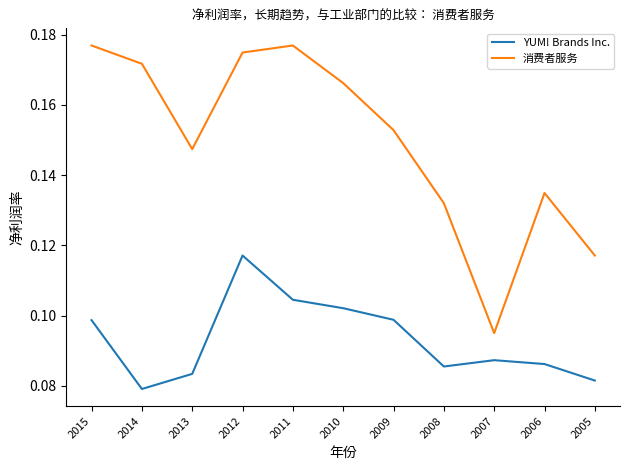

Rank the series at 2006 from lowest to highest value.

YUM! Brands Inc., 消费者服务